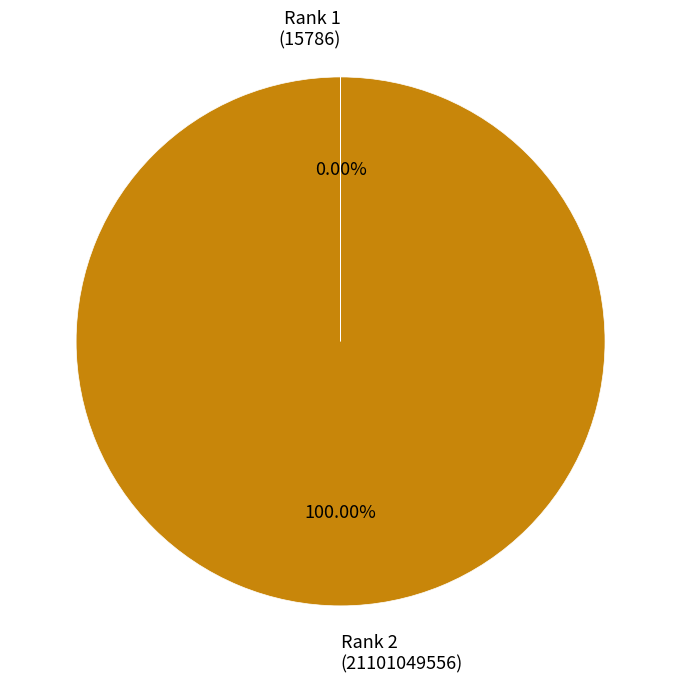

Which category accounts for the majority?

Rank 2 (21101049556)